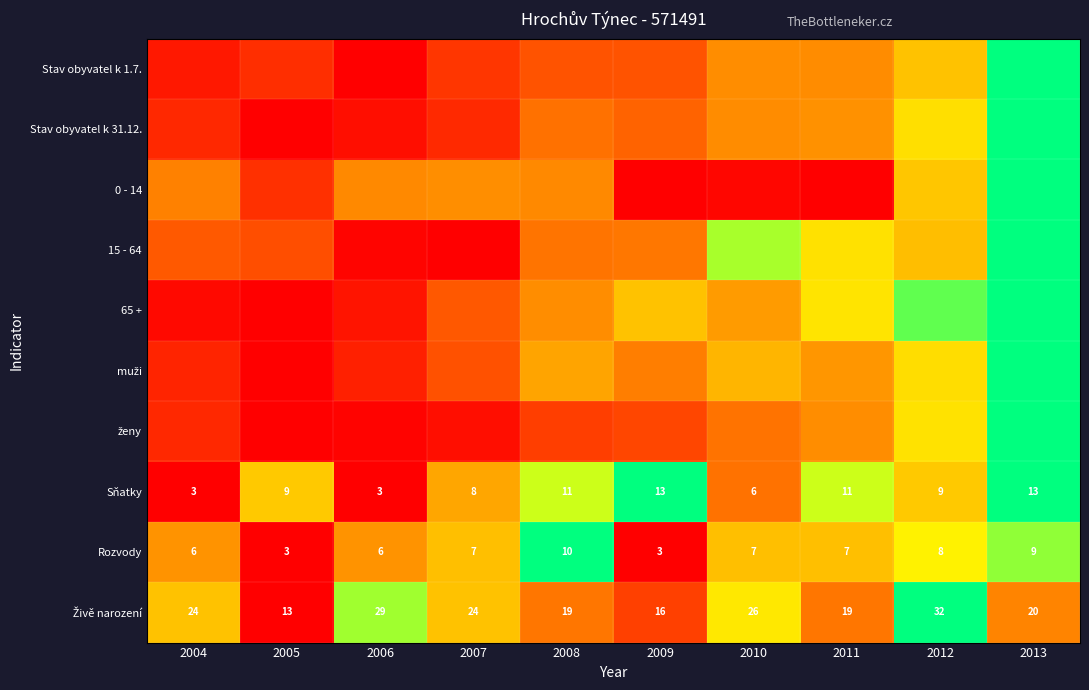

What is the total value across all series at 2005?

1.0